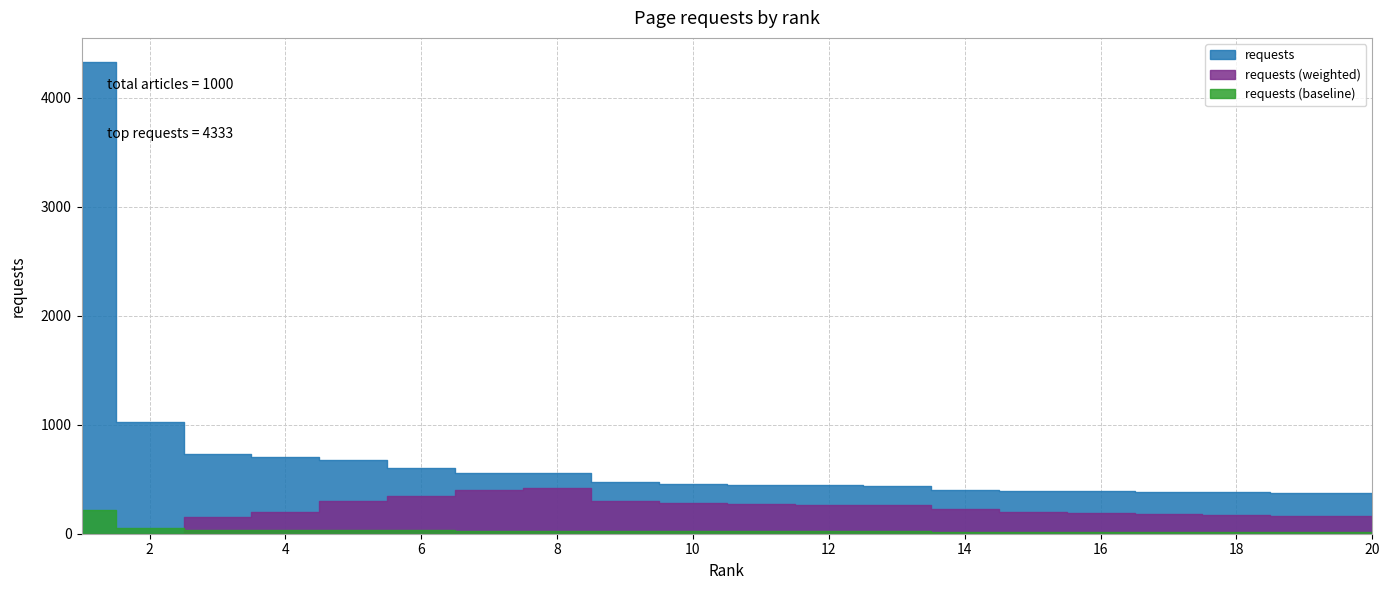

What is the difference between the maximum and minimum values?

3961